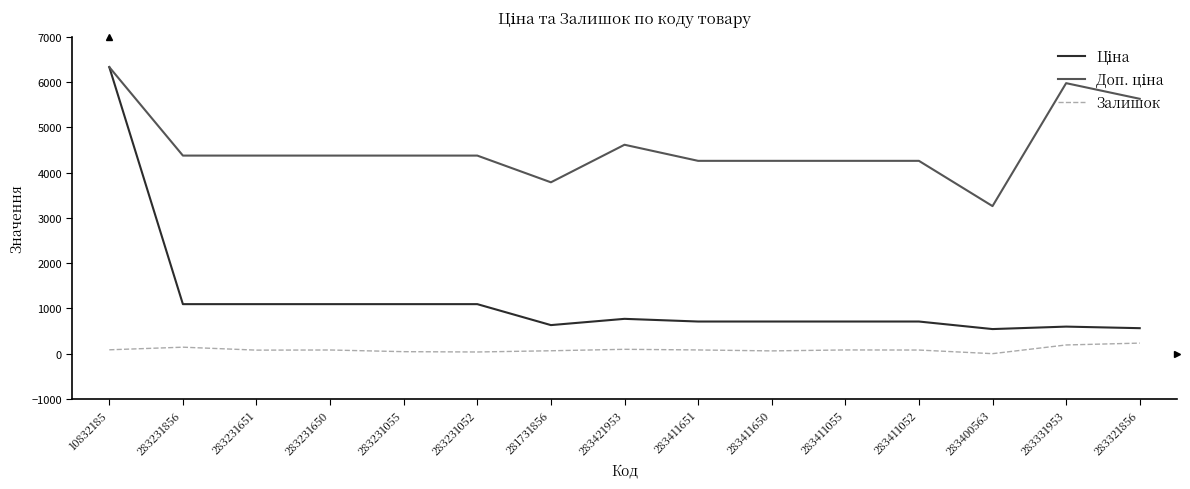

At which category is the sum across all series the highest?

10832185